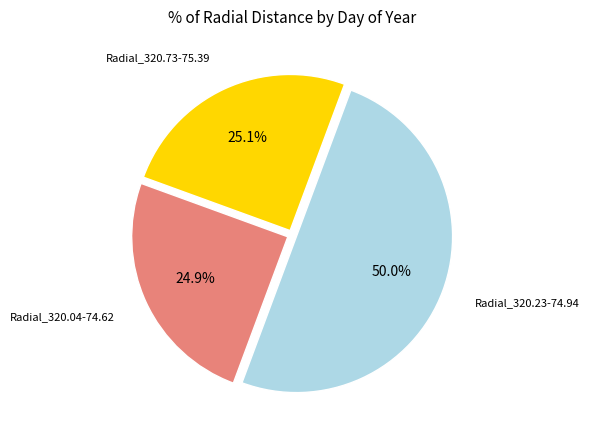

Count the number of slices in the pie.

3